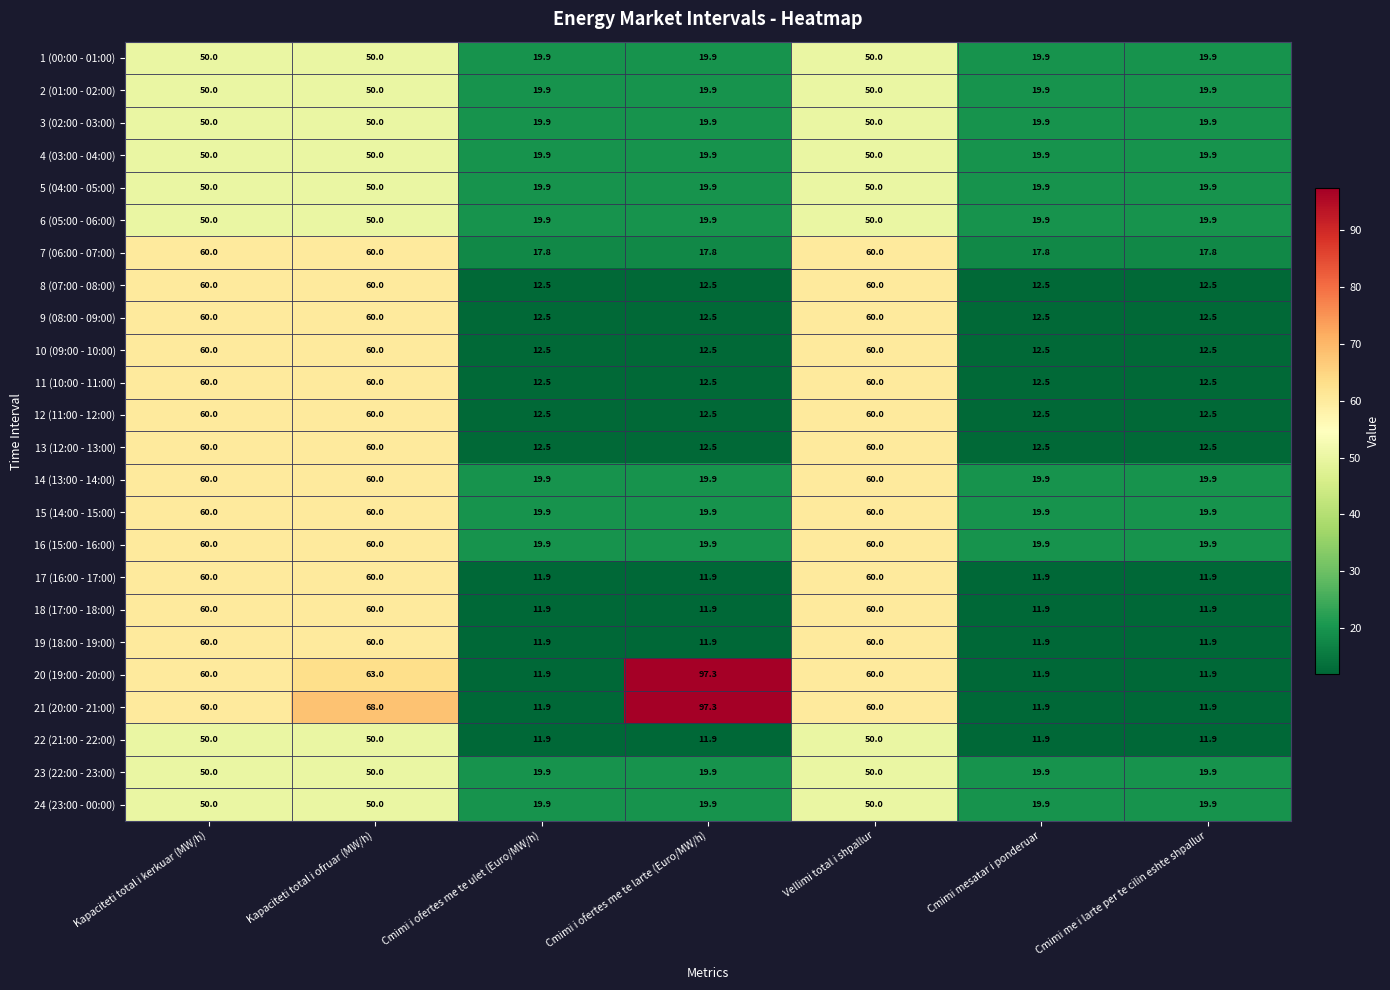

What is the smallest value displayed?

11.9